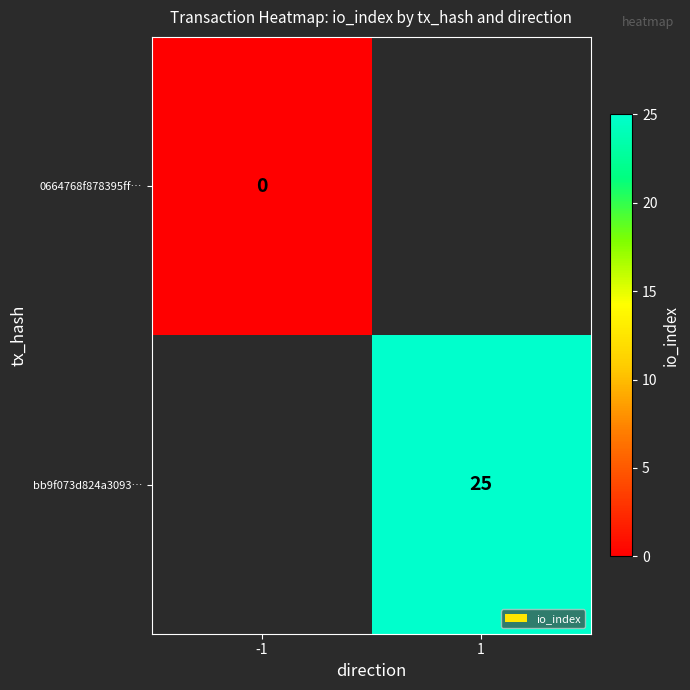

Rank the series by their maximum value, from lowest to highest.

0664768f878395ff…, bb9f073d824a3093…